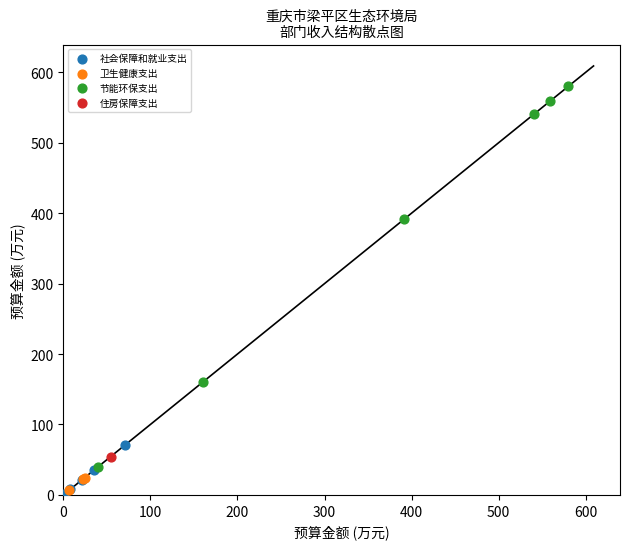

Which series reaches the minimum Y coordinate?

社会保障和就业支出